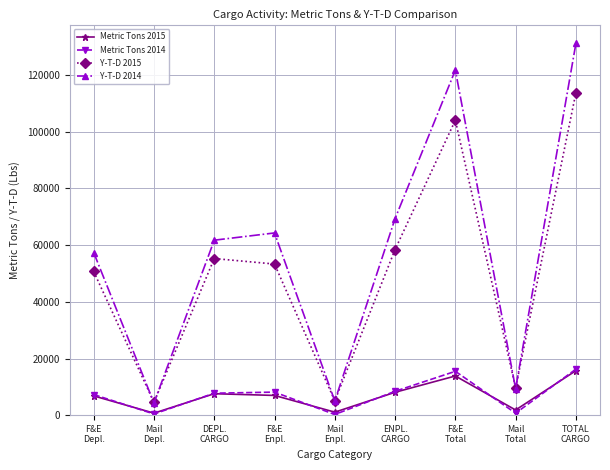

True or false: Y-T-D 2015 and Metric Tons 2014 cross at least once.

False